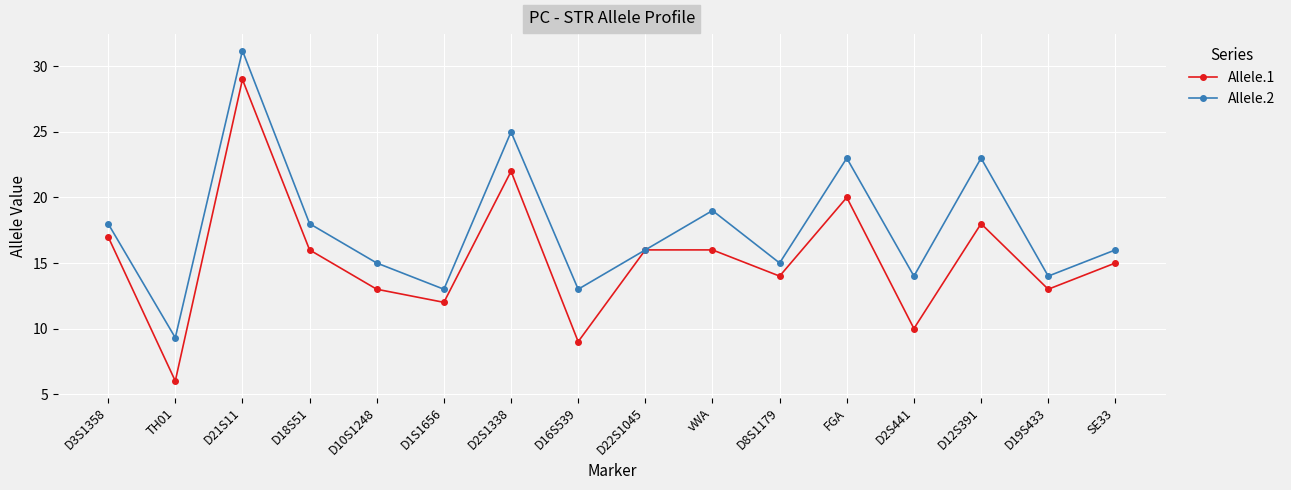

What is the sum of the Allele.2 values at D19S433 and D10S1248?

29.0